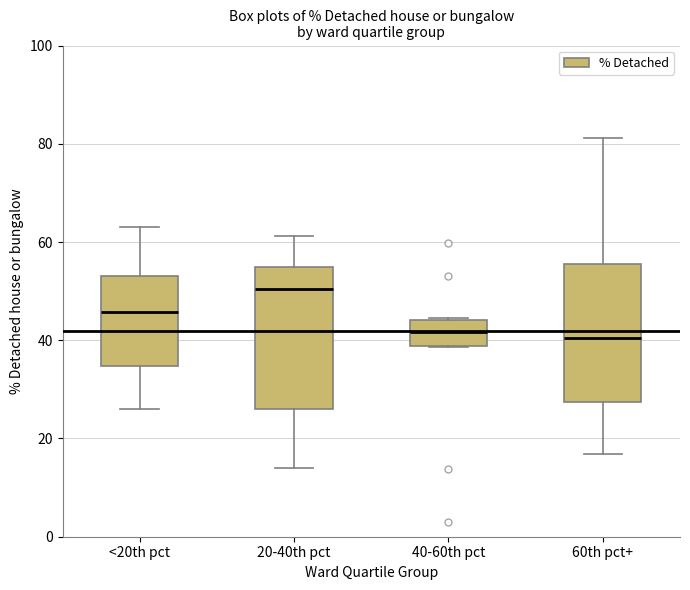

Reading left to right, transcribe this box plot: for each box, give where its median line is, the range the box spans, and where its two whiskers end, as read against the y-axis. The values are not printed on the chart, so give them approximately, as read against the axis.

<20th pct: median 46, box 34 to 54, whiskers 26 to 64
20-40th pct: median 50, box 26 to 54, whiskers 14 to 62
40-60th pct: median 42, box 38 to 44, whiskers 38 to 44
60th pct+: median 40, box 28 to 56, whiskers 16 to 82